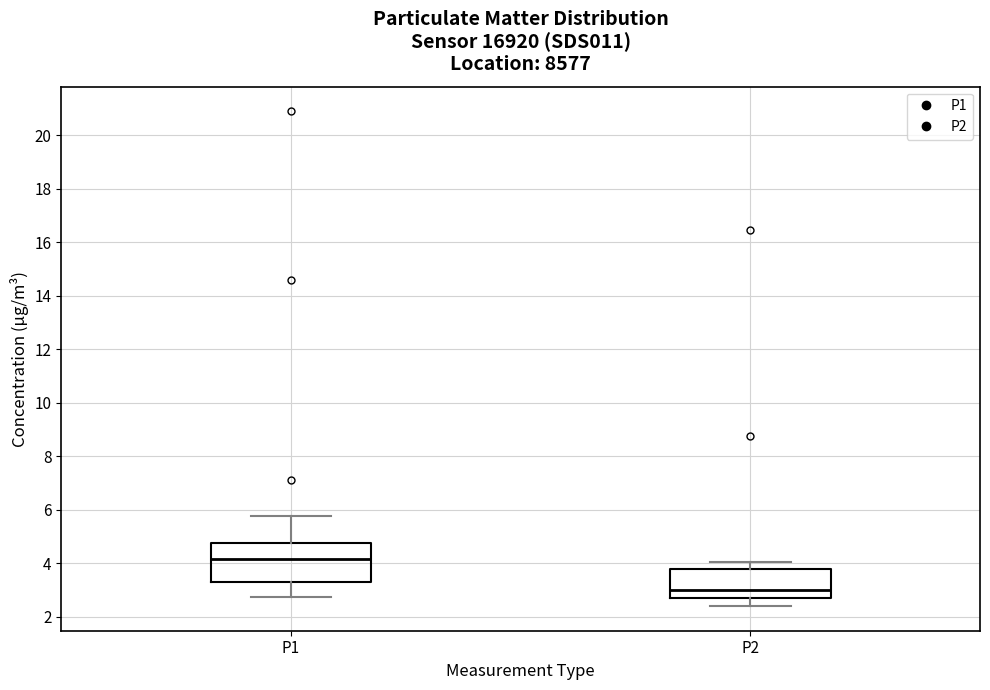

Which box's median line is the lowest?

P2